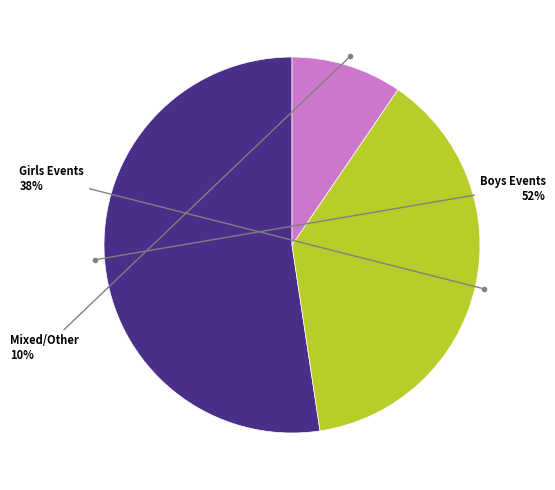

Is there a majority slice in this chart?

Yes